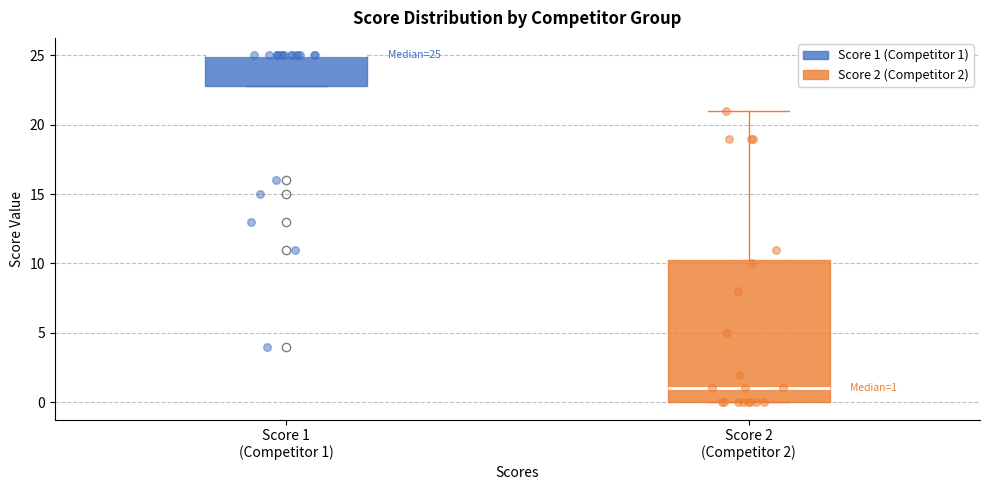

Which box is the tallest, from its lower edge to its upper edge?

Score 2 (Competitor 2)